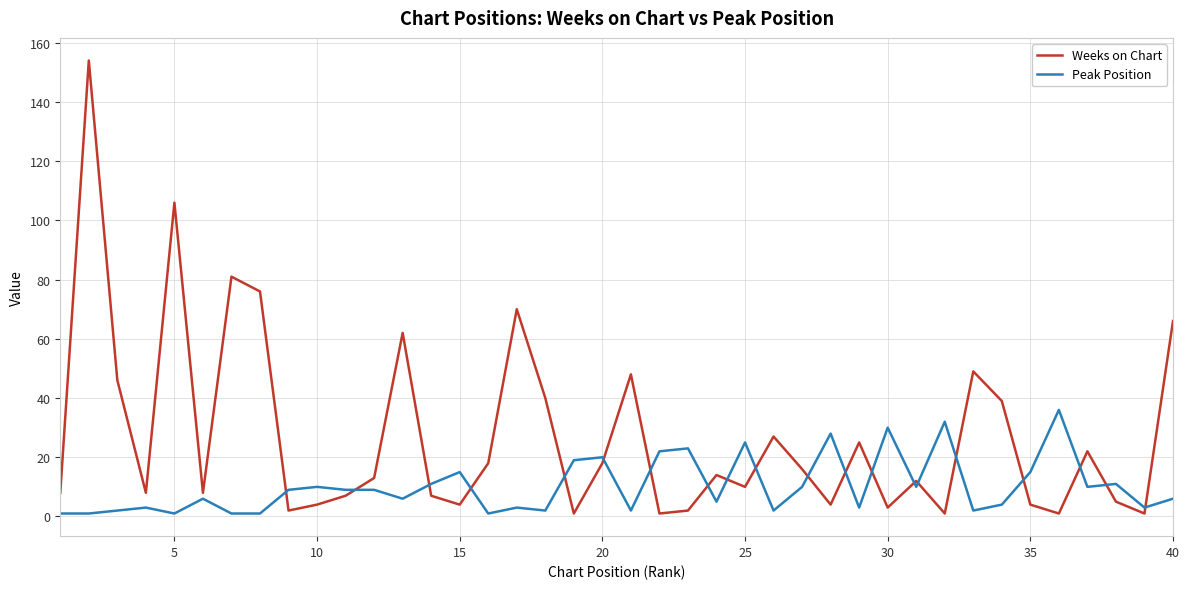

List the series in order of their overall mean, lowest first.

Peak Position, Weeks on Chart